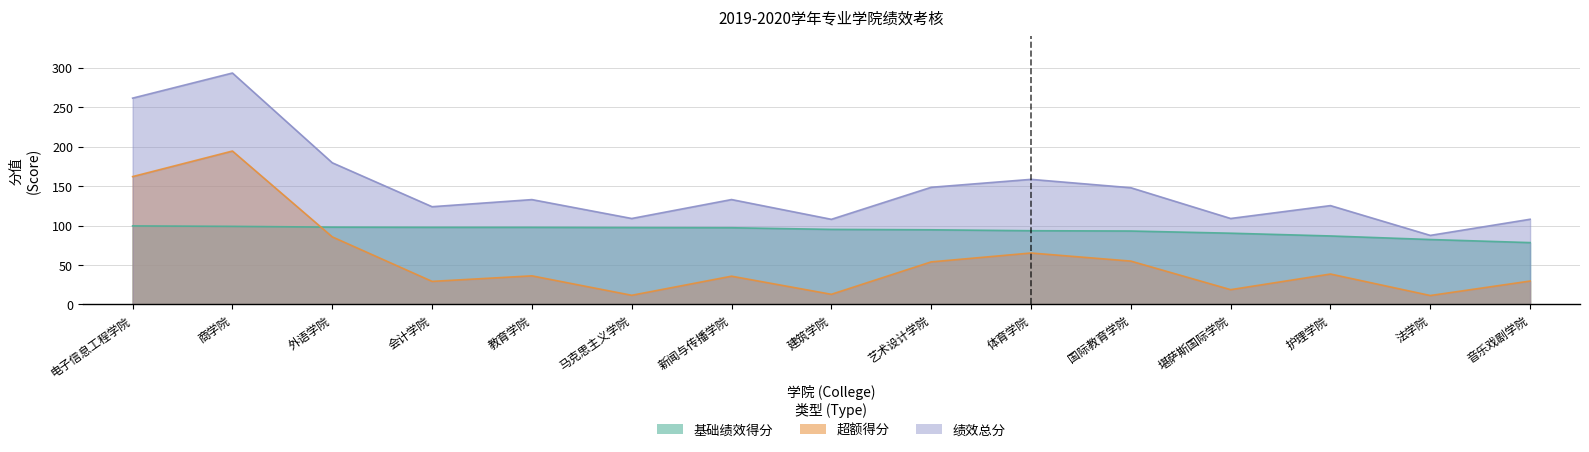

Is the value of 超额得分 at 新闻与传播学院 greater than the value of 绩效总分 at 商学院?

No